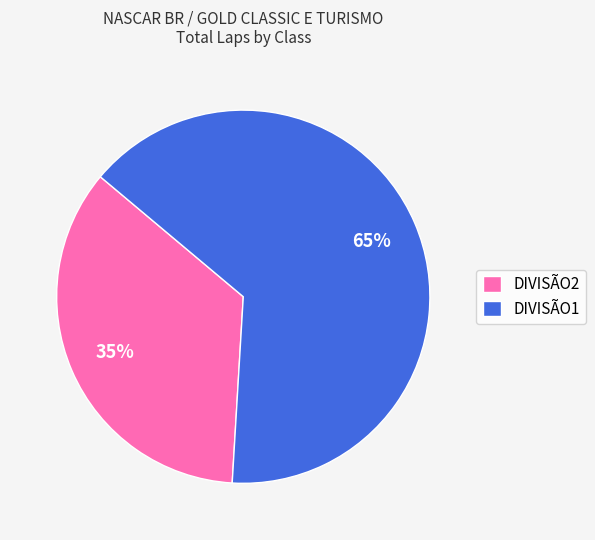

To the nearest percent, what is the difference between the largest and smallest slice percentages?

30%